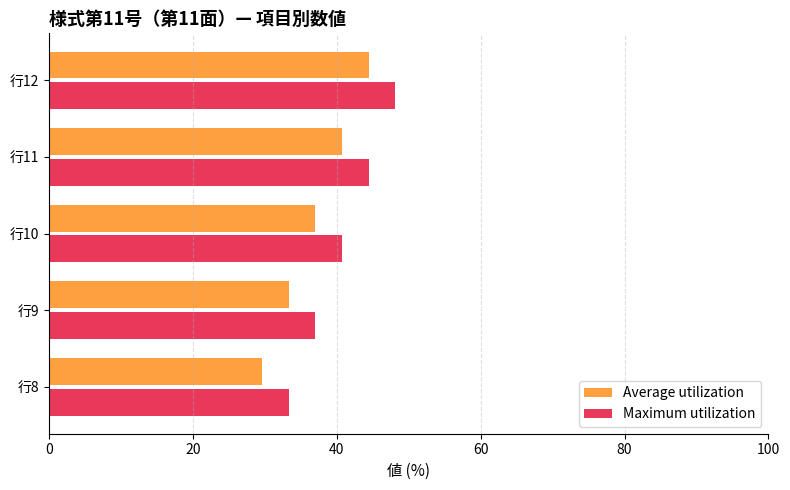

What are all the series names shown in the legend?

Average utilization, Maximum utilization